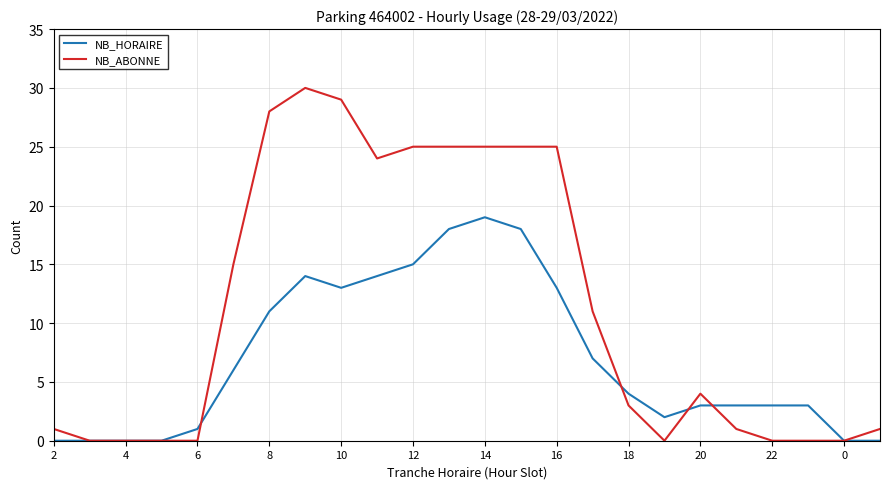

Which series has the largest range (max minus min)?

NB_ABONNE